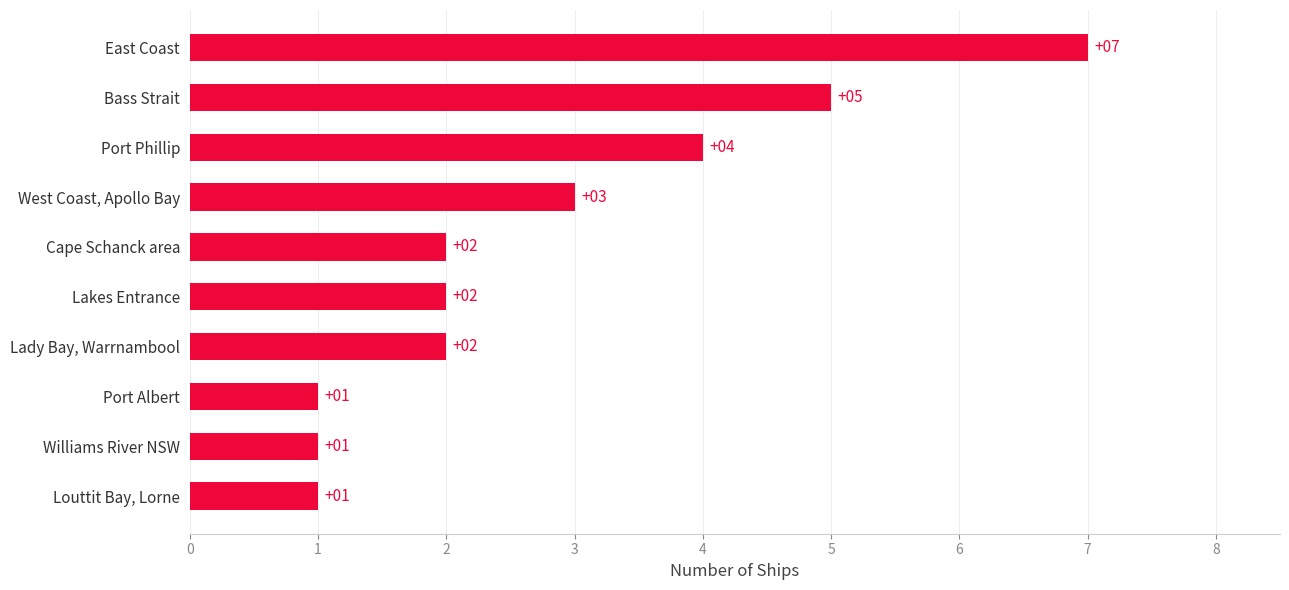

Reading bottom to top, what are all the values shown in this chart?

1	1	1	2	2	2	3	4	5	7